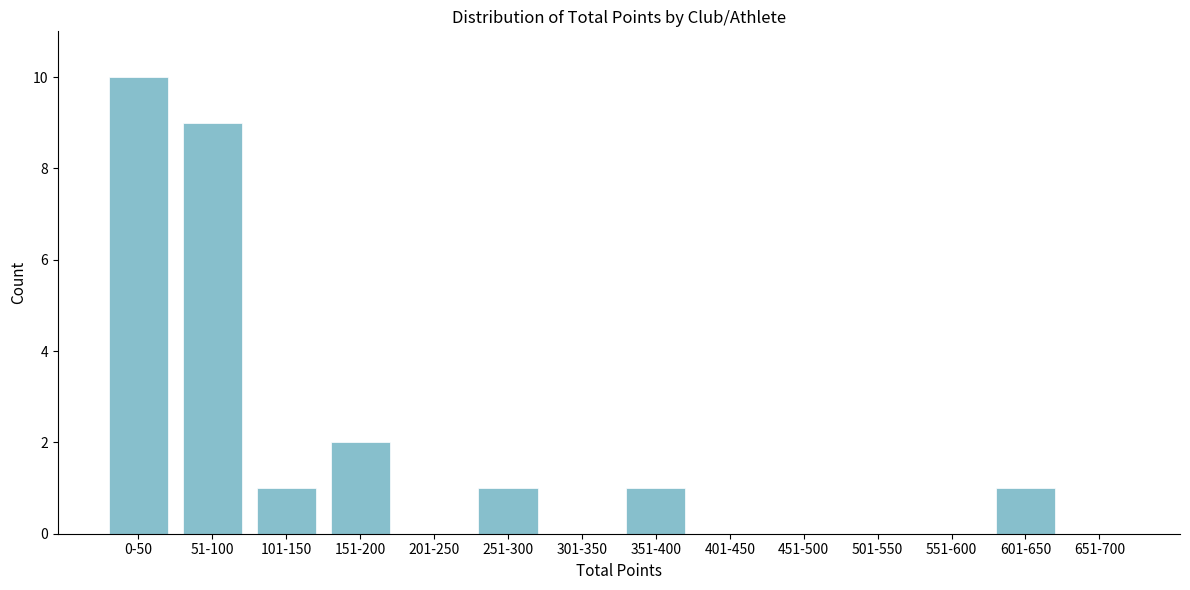

Reading right to left, list all the values displayed in this chart.

651-700=0	601-650=1	551-600=0	501-550=0	451-500=0	401-450=0	351-400=1	301-350=0	251-300=1	201-250=0	151-200=2	101-150=1	51-100=9	0-50=10